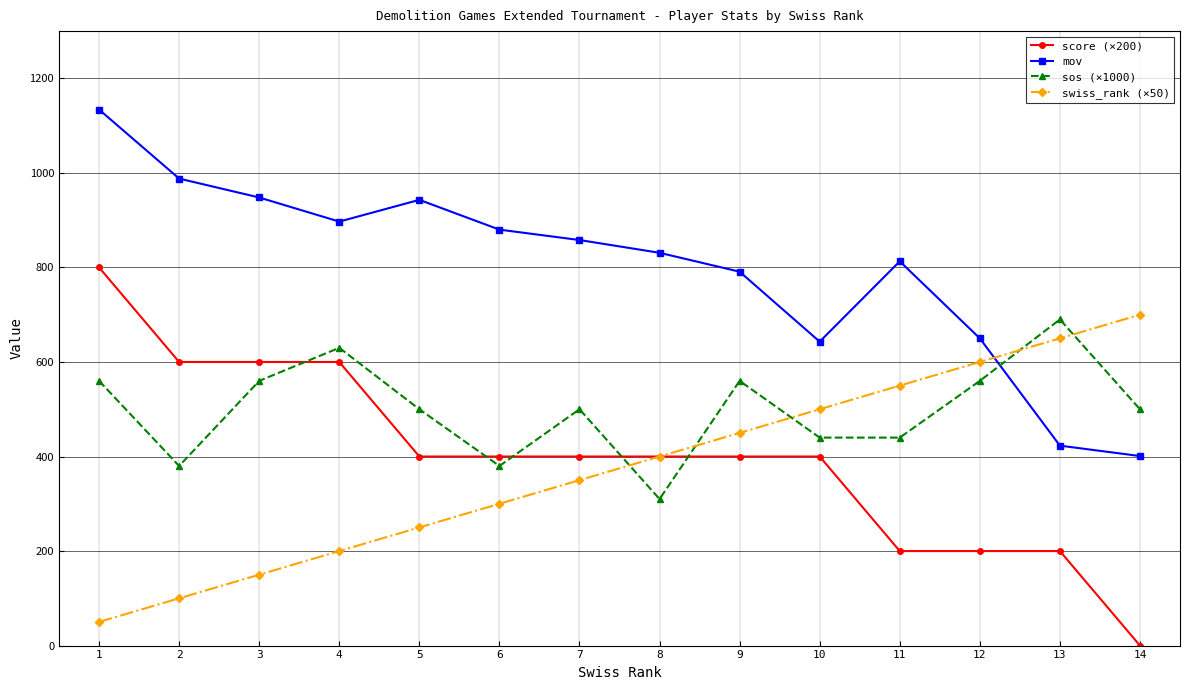

What is the average value of the mov series?

800